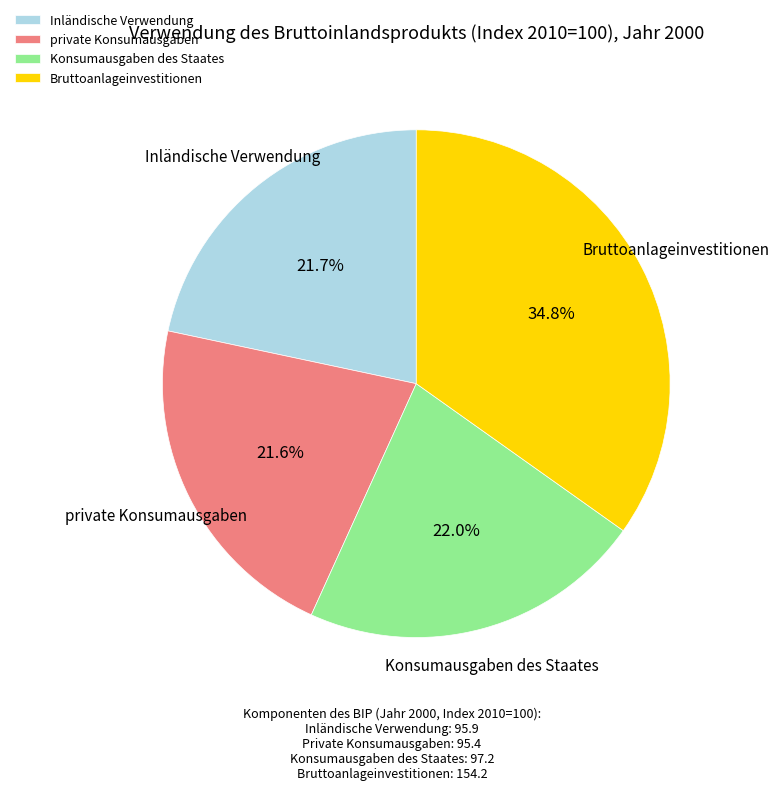

What is the ratio of the value at Inländische Verwendung to the value at Konsumausgaben des Staates?

1.0